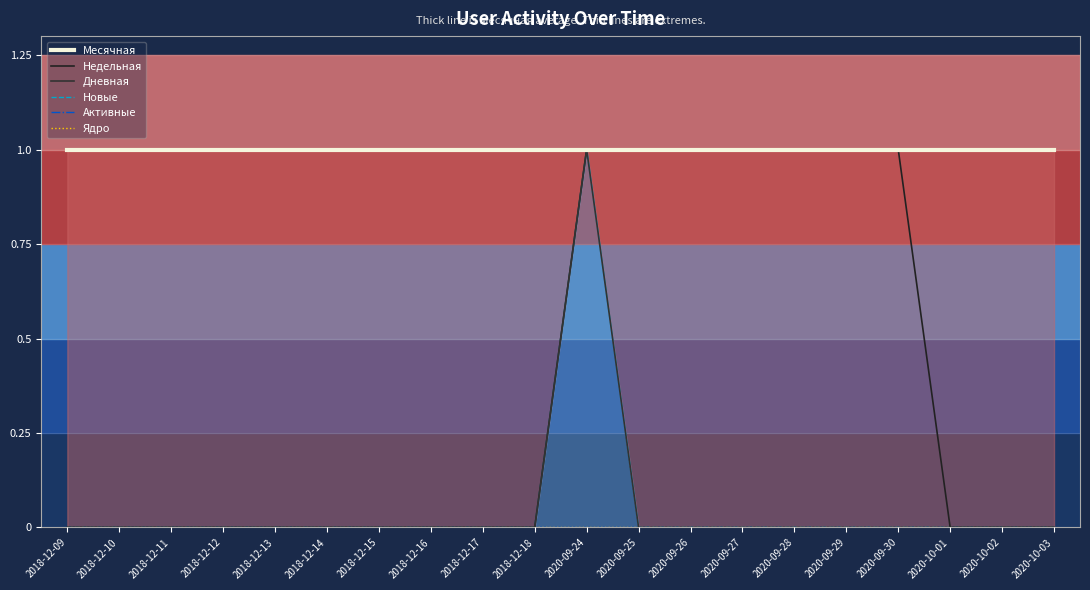

True or false: Месячная and Недельная cross at least once.

False